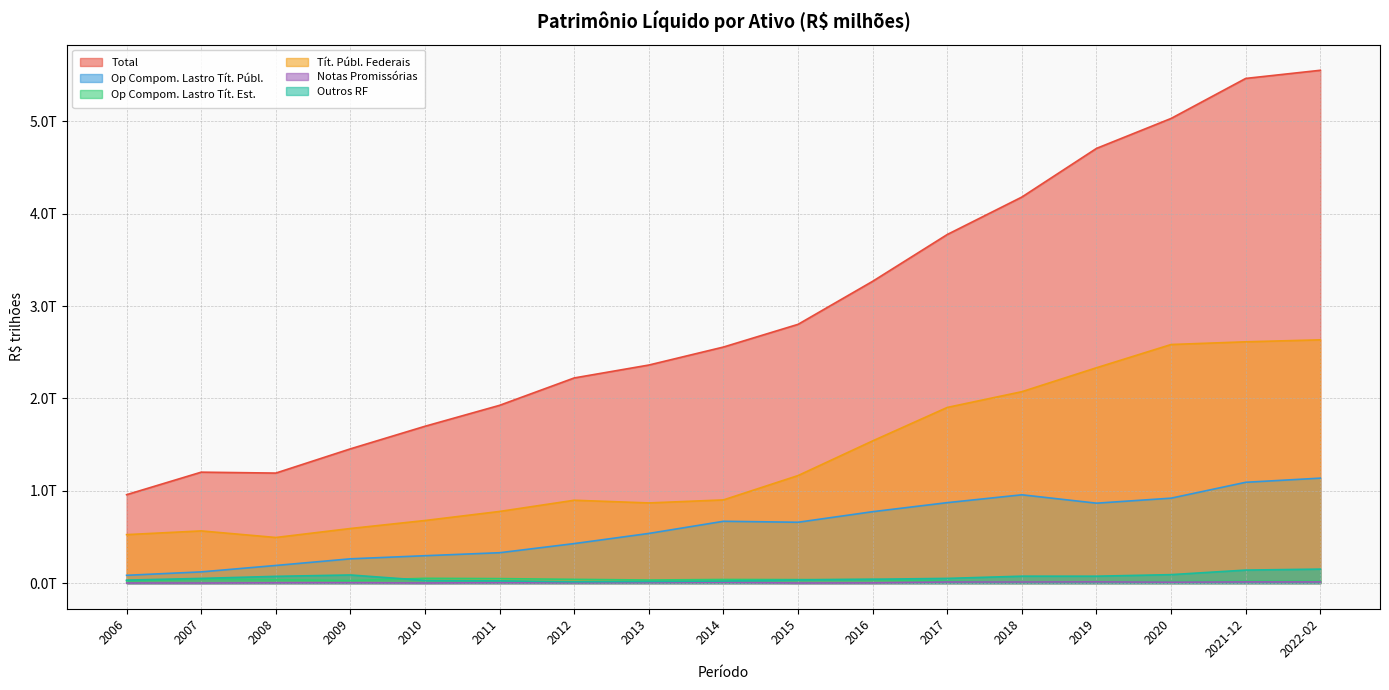

Which category has the lowest value in the Tít. Públ. Federais series?

2008